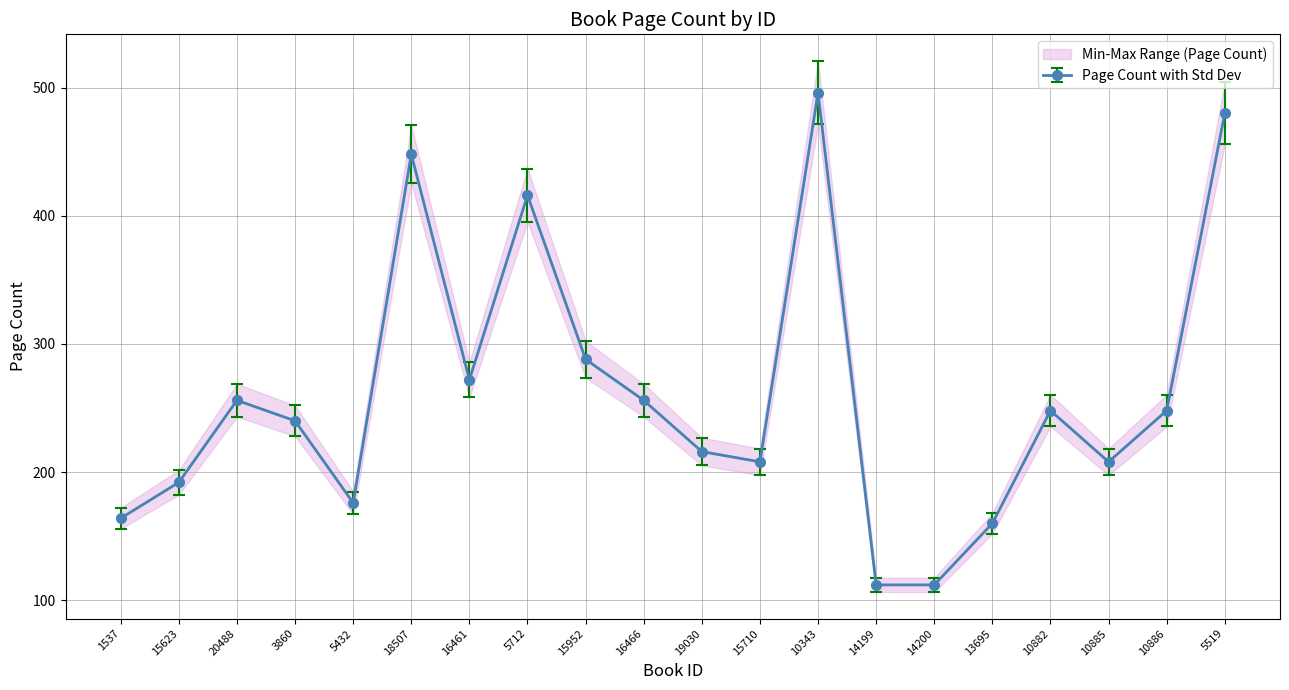

What is the average value?

272.8